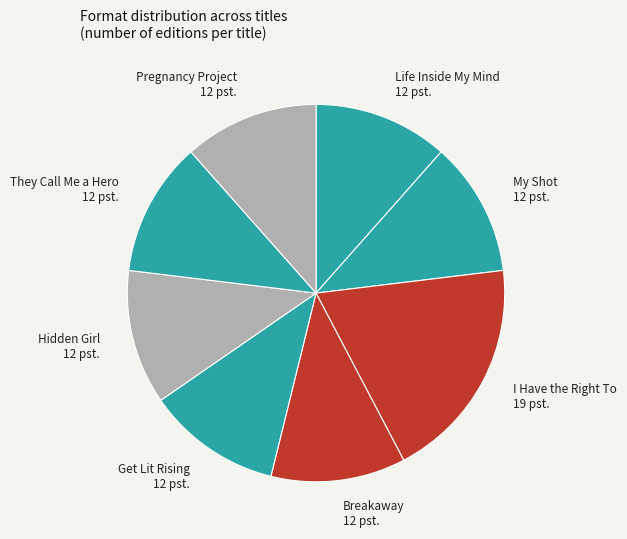

What is the ratio of the value at Life Inside My Mind 12 pst. to the value at Hidden Girl 12 pst.?

1.0